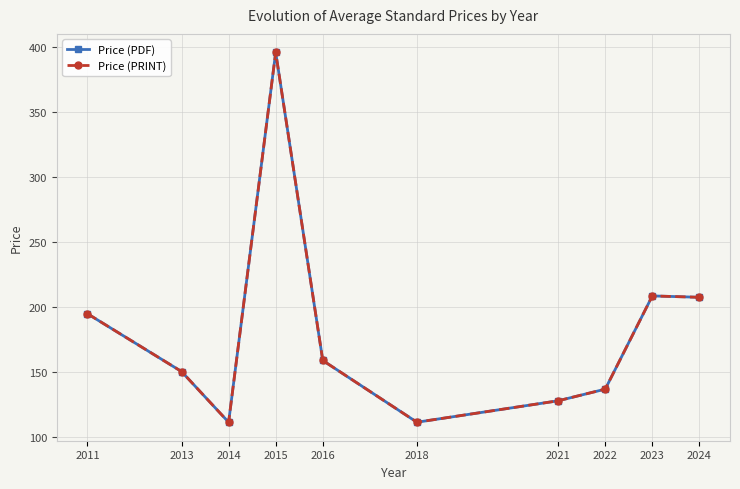

Reading right to left, list all the values displayed in this chart.

Price (PDF): 207.6	208.7	136.9	128.0	111.5	159.0	396.0	111.5	150.5	195.0
Price (PRINT): 207.6	208.7	136.9	128.0	111.5	159.0	396.0	111.5	150.5	195.0